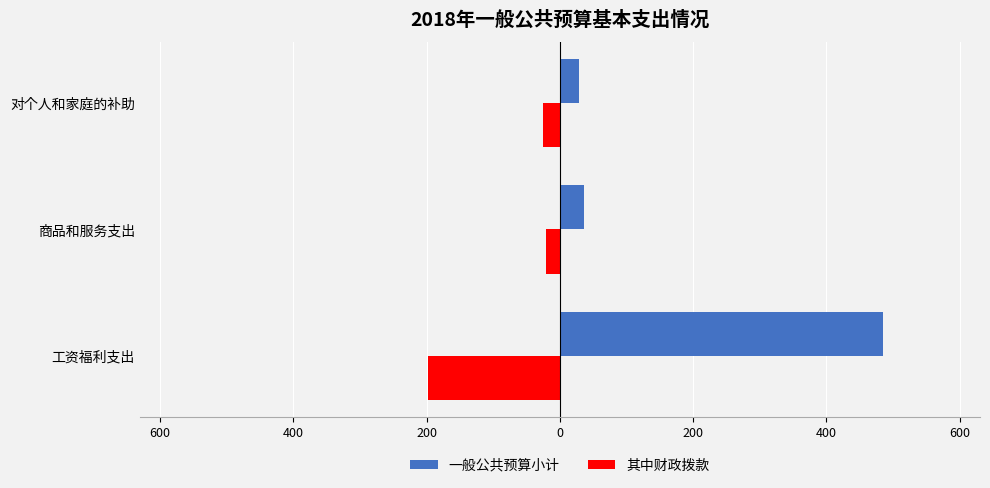

What are all the series names shown in the legend?

一般公共预算小计, 其中财政拨款